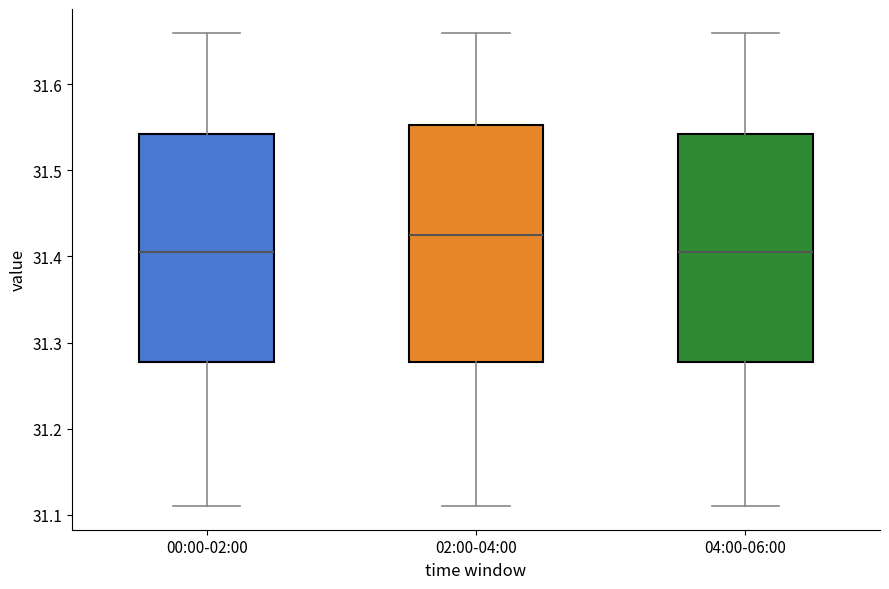

Reading left to right, transcribe this box plot: for each box, give where its median line is, the range the box spans, and where its two whiskers end, as read against the y-axis. The values are not printed on the chart, so give them approximately, as read against the axis.

00:00-02:00: median 31.41, box 31.28 to 31.54, whiskers 31.11 to 31.66
02:00-04:00: median 31.43, box 31.28 to 31.55, whiskers 31.11 to 31.66
04:00-06:00: median 31.41, box 31.28 to 31.54, whiskers 31.11 to 31.66